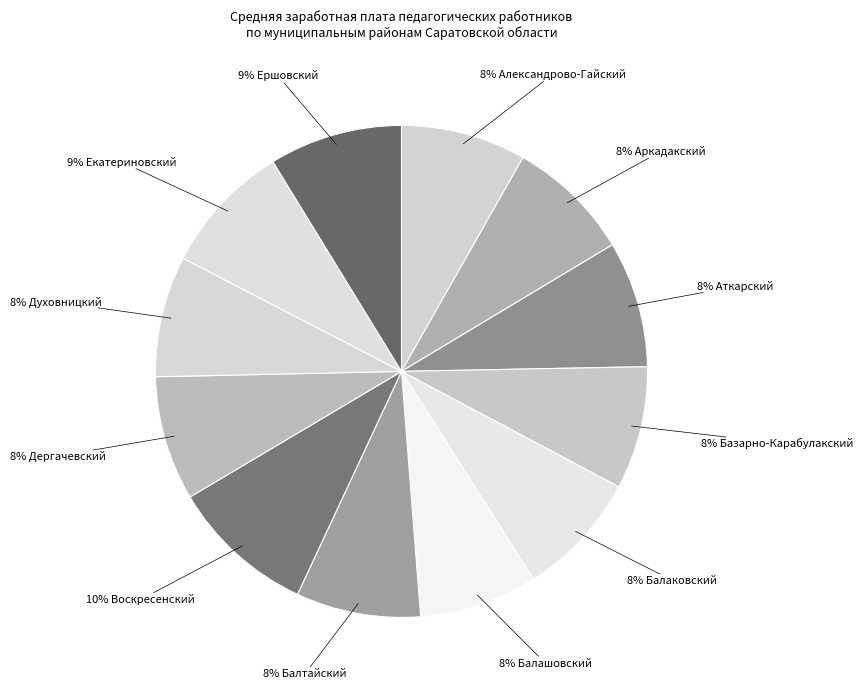

How many segments does this pie chart have?

12